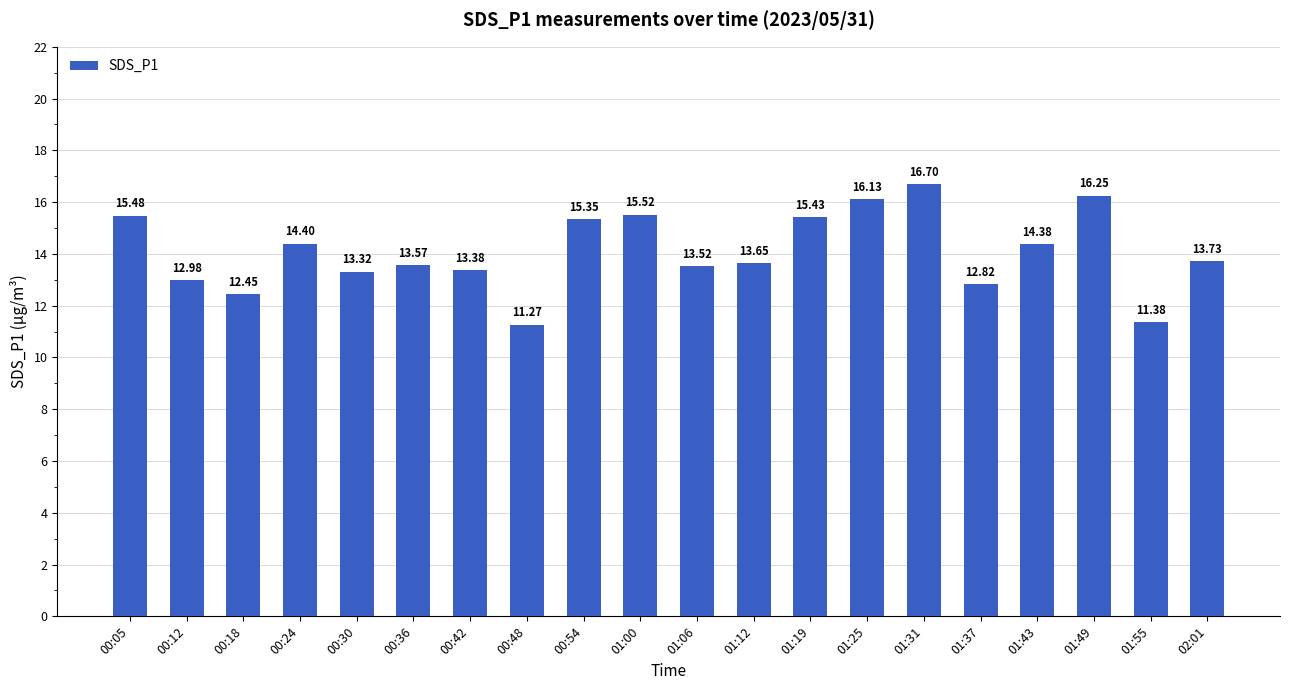

Rank the categories by value from highest to lowest.

01:31, 01:49, 01:25, 01:00, 00:05, 01:19, 00:54, 00:24, 01:43, 02:01, 01:12, 00:36, 01:06, 00:42, 00:30, 00:12, 01:37, 00:18, 01:55, 00:48